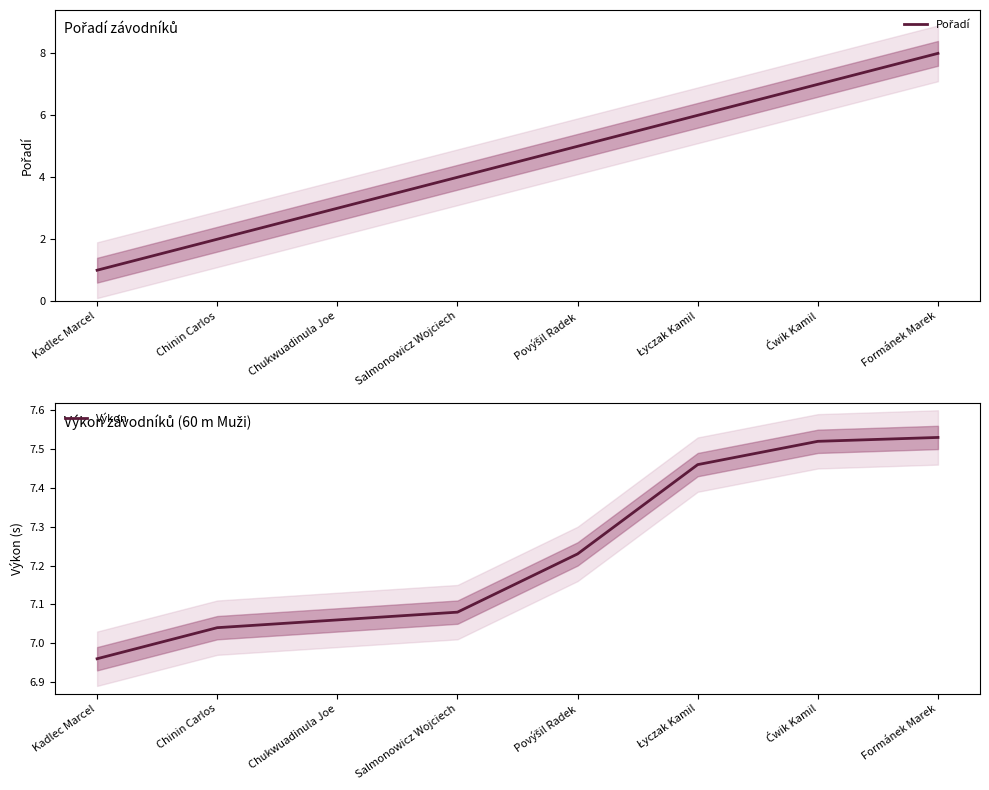

Count the Pořadí values in the range 3 to 7.

5